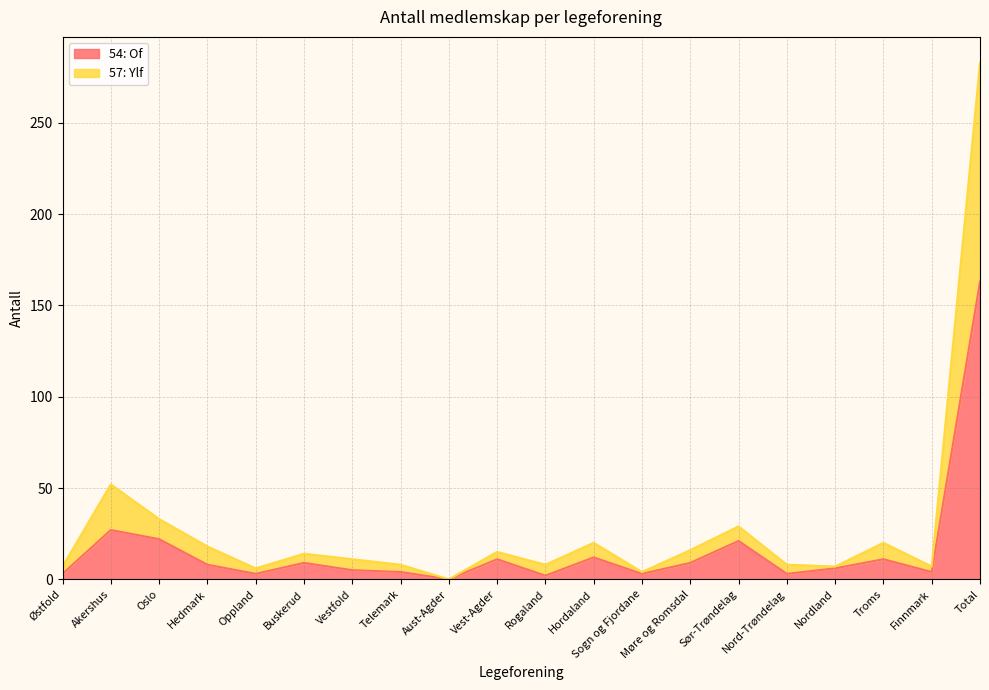

What is the highest value of the 54: Of series?

163